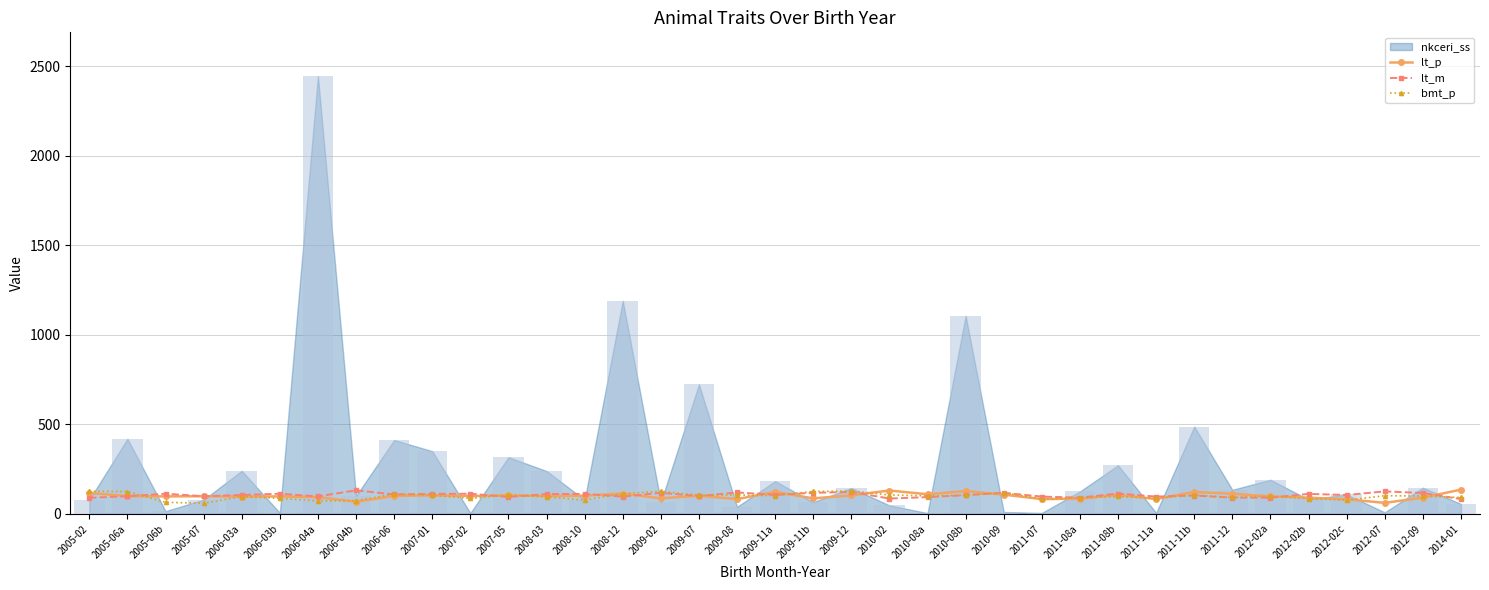

At which label does lt_m first exceed 105?

2005-06b